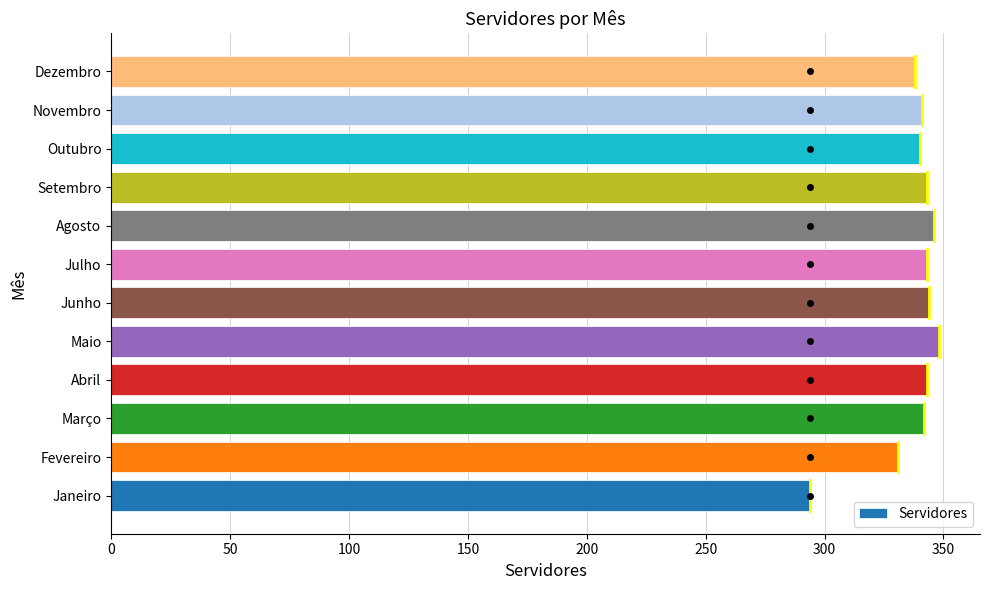

The value at Julho is 492. True or false?

False